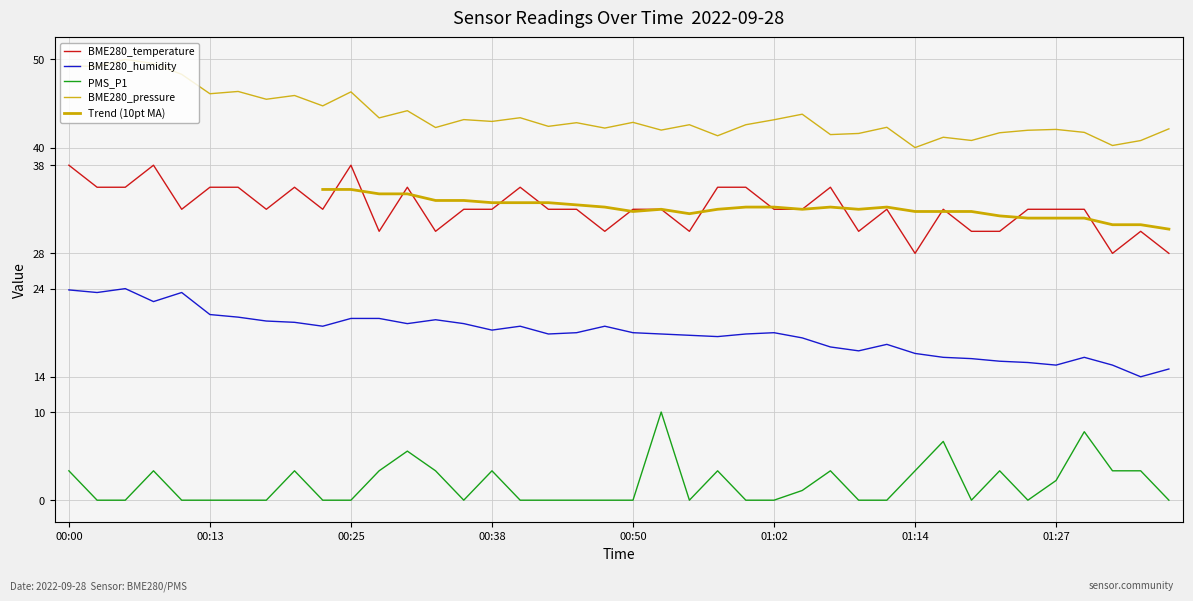

Is the value of BME280_pressure at 01:29 greater than the value of BME280_temperature at 01:05?

Yes